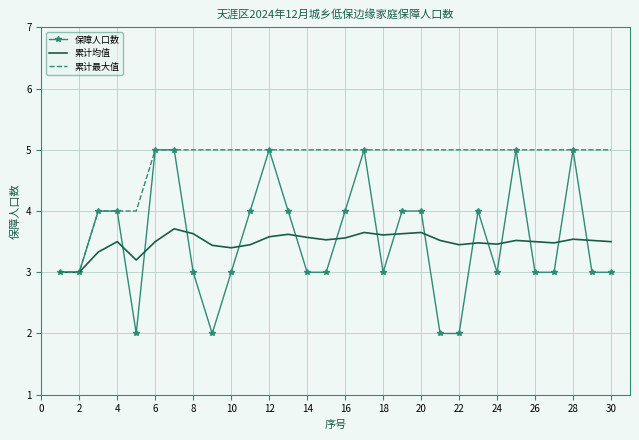

What is the minimum value for 累计均值?

3.0